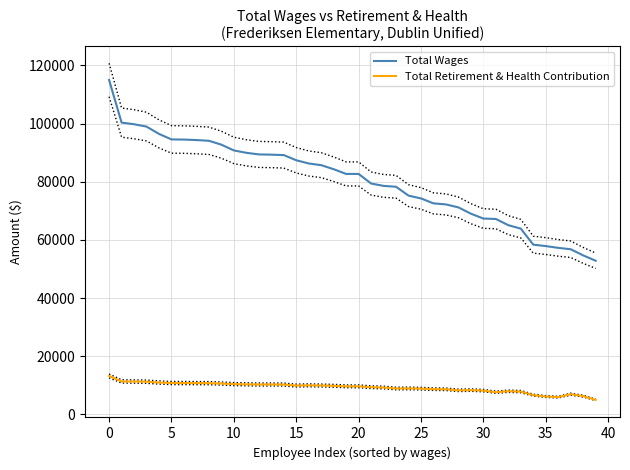

How many distinct data groups are displayed?

2